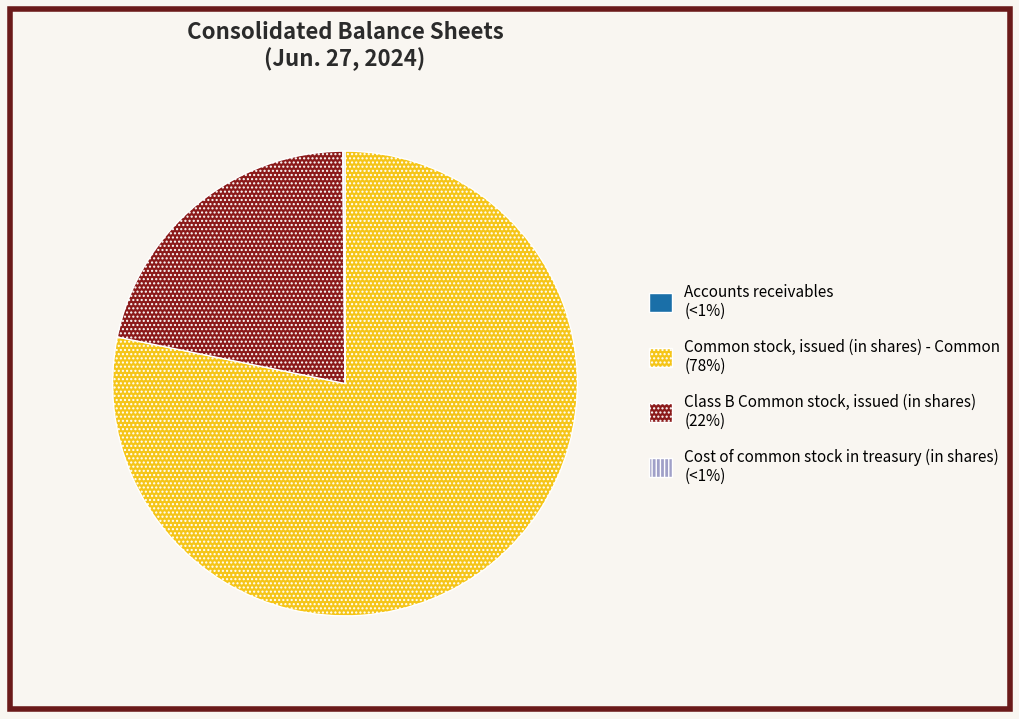

Is there any slice that represents more than half of the pie?

Yes